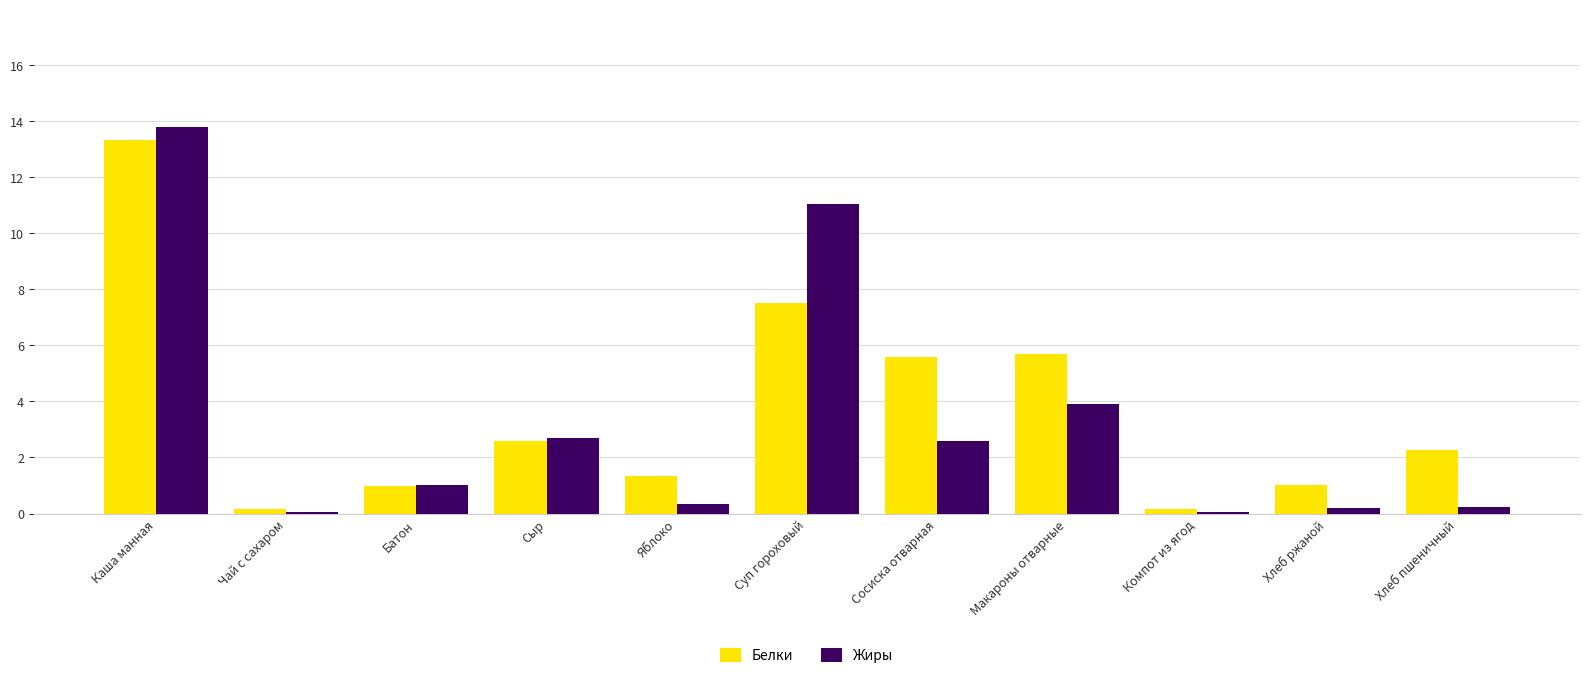

Which series changed the most between Каша манная and Сосиска отварная?

Жиры